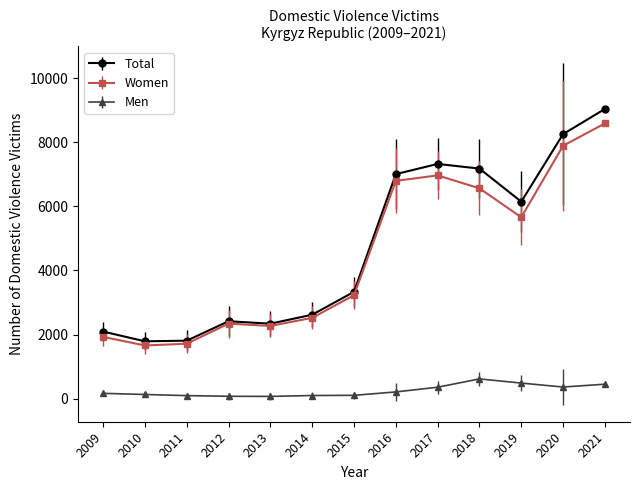

What is the highest value of the Total series?

9038